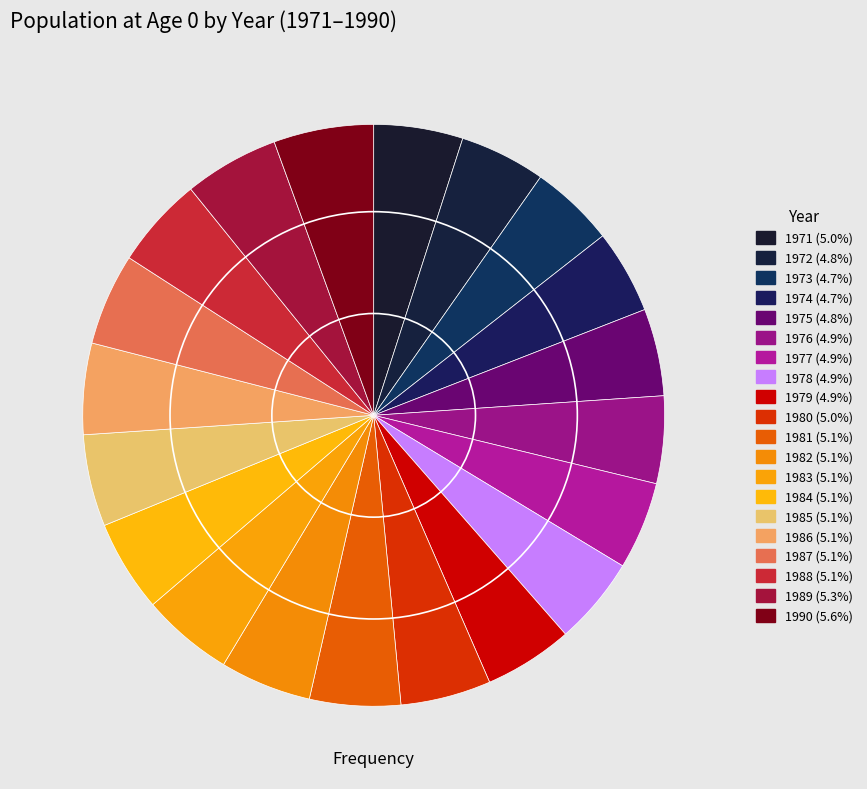

How many slices are in this pie chart?

20